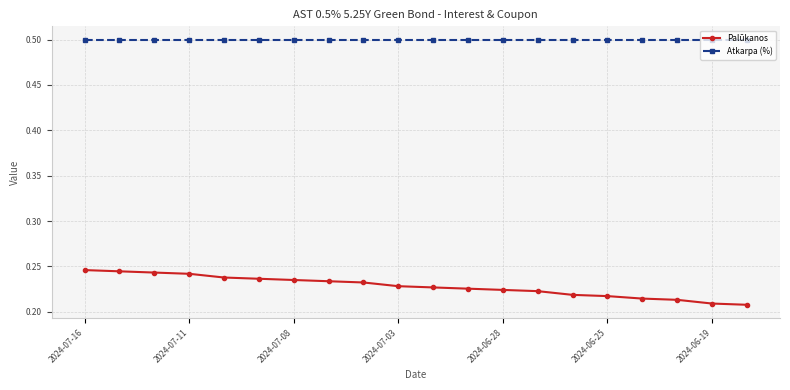

Rank the series by their maximum value, from highest to lowest.

Atkarpa (%), Palūkanos